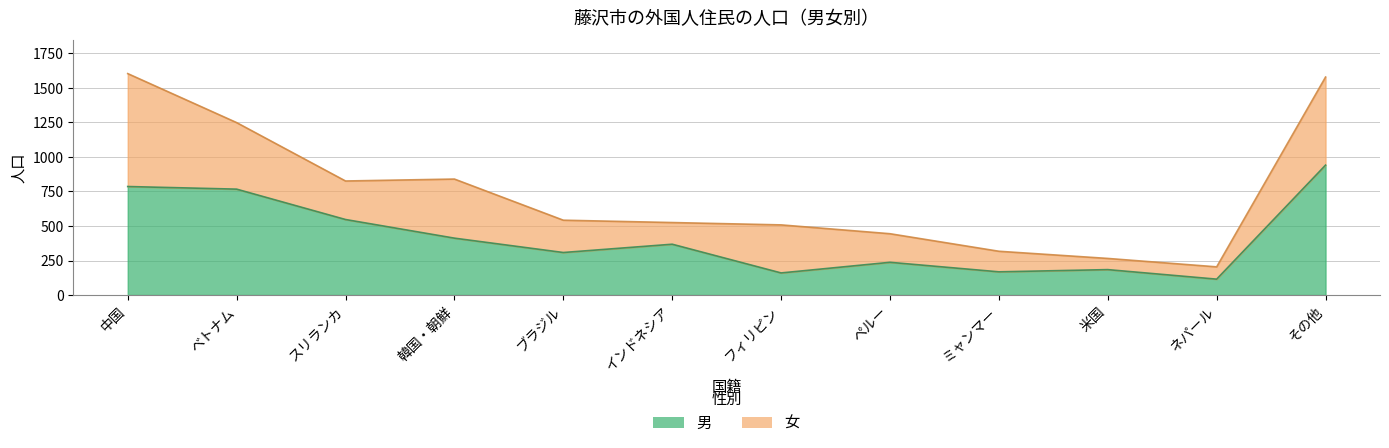

What is the difference between the values at インドネシア and ペルー?

131